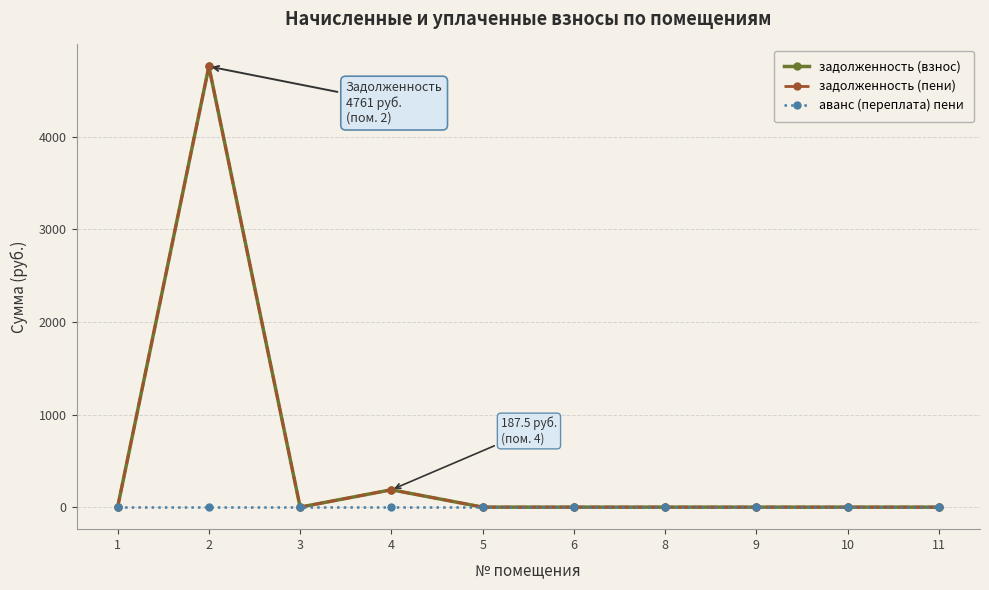

Reading left to right, transcribe all the data shown in this chart.

задолженность (взнос): 1=0.0	2=4761.0	3=0.0	4=187.5	5=0.0	6=0.0	8=0.0	9=0.0	10=0.0	11=0.0
задолженность (пени): 1=0.0	2=4761.0	3=0.0	4=187.5	5=0.0	6=0.0	8=0.0	9=0.0	10=0.0	11=0.0
аванс (переплата) пени: 1=0.0	2=0.0	3=0.0	4=0.0	5=0.0	6=0.0	8=0.0	9=0.0	10=0.0	11=0.0